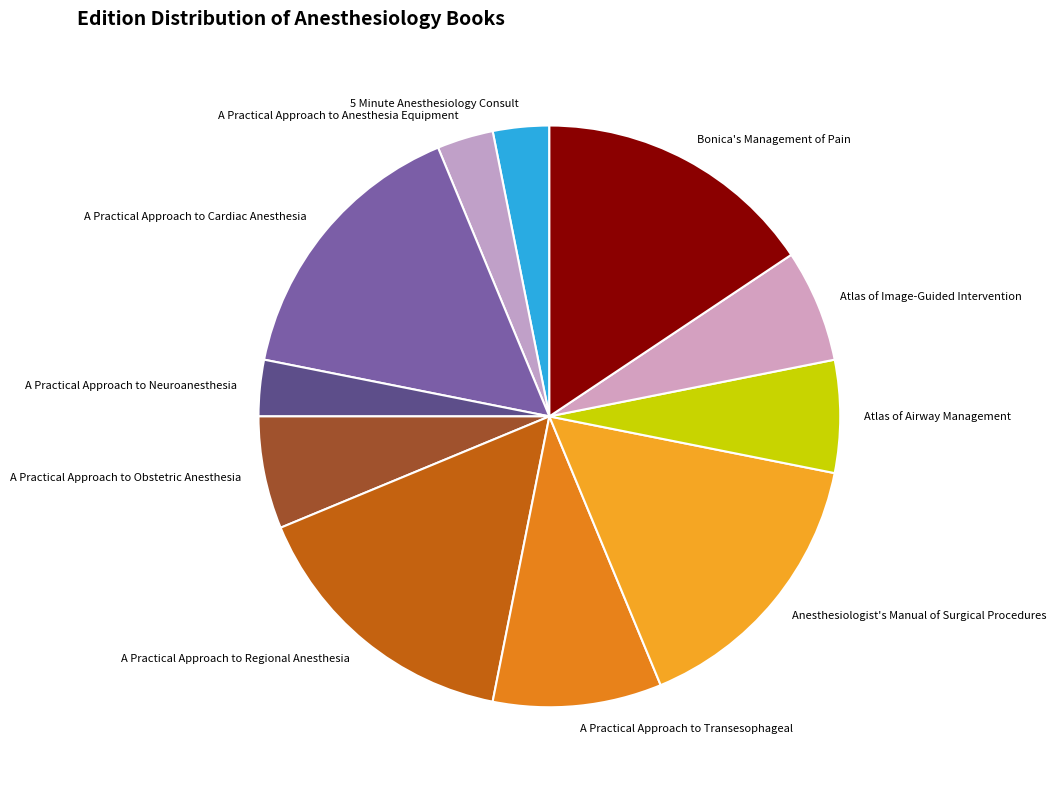

Combined, do A Practical Approach to Transesophageal and A Practical Approach to Anesthesia Equipment account for over 50%?

No